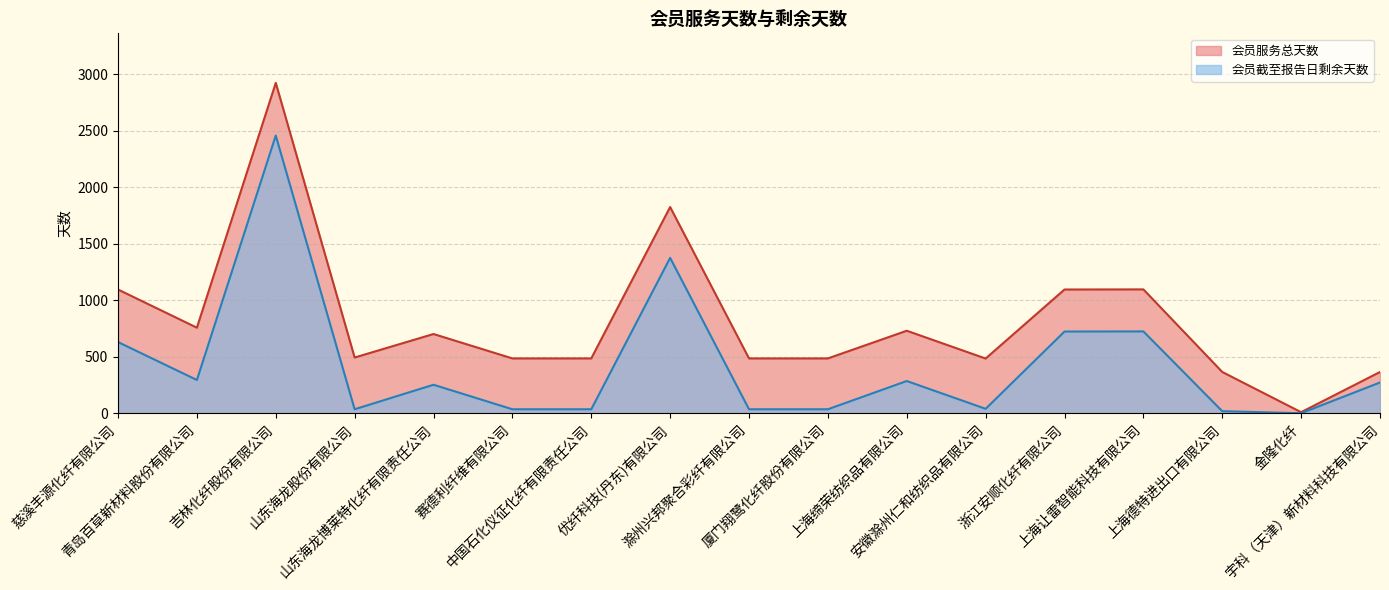

List the labels in order of 会员服务总天数 value, largest first.

吉林化纤股份有限公司, 优纤科技(丹东)有限公司, 上海让雷智能科技有限公司, 慈溪丰源化纤有限公司, 浙江安顺化纤有限公司, 青岛百草新材料股份有限公司, 上海缔荣纺织品有限公司, 山东海龙博莱特化纤有限责任公司, 山东海龙股份有限公司, 赛德利纤维有限公司, 中国石化仪征化纤有限责任公司, 滁州兴邦聚合彩纤有限公司, 厦门翔鹭化纤股份有限公司, 安徽滁州仁和纺织品有限公司, 上海德特进出口有限公司, 宇科（天津）新材料科技有限公司, 金隆化纤